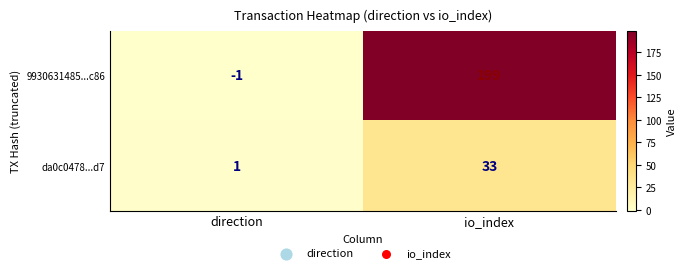

List the series in order of their peak value, lowest first.

da0c0478...d7, 9930631485...c86